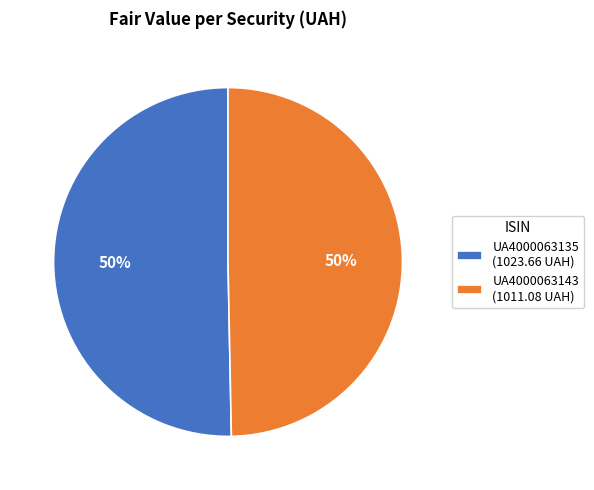

Is the sum of UA4000063143 (1011.08 UAH) and UA4000063135 (1023.66 UAH) greater than half?

Yes